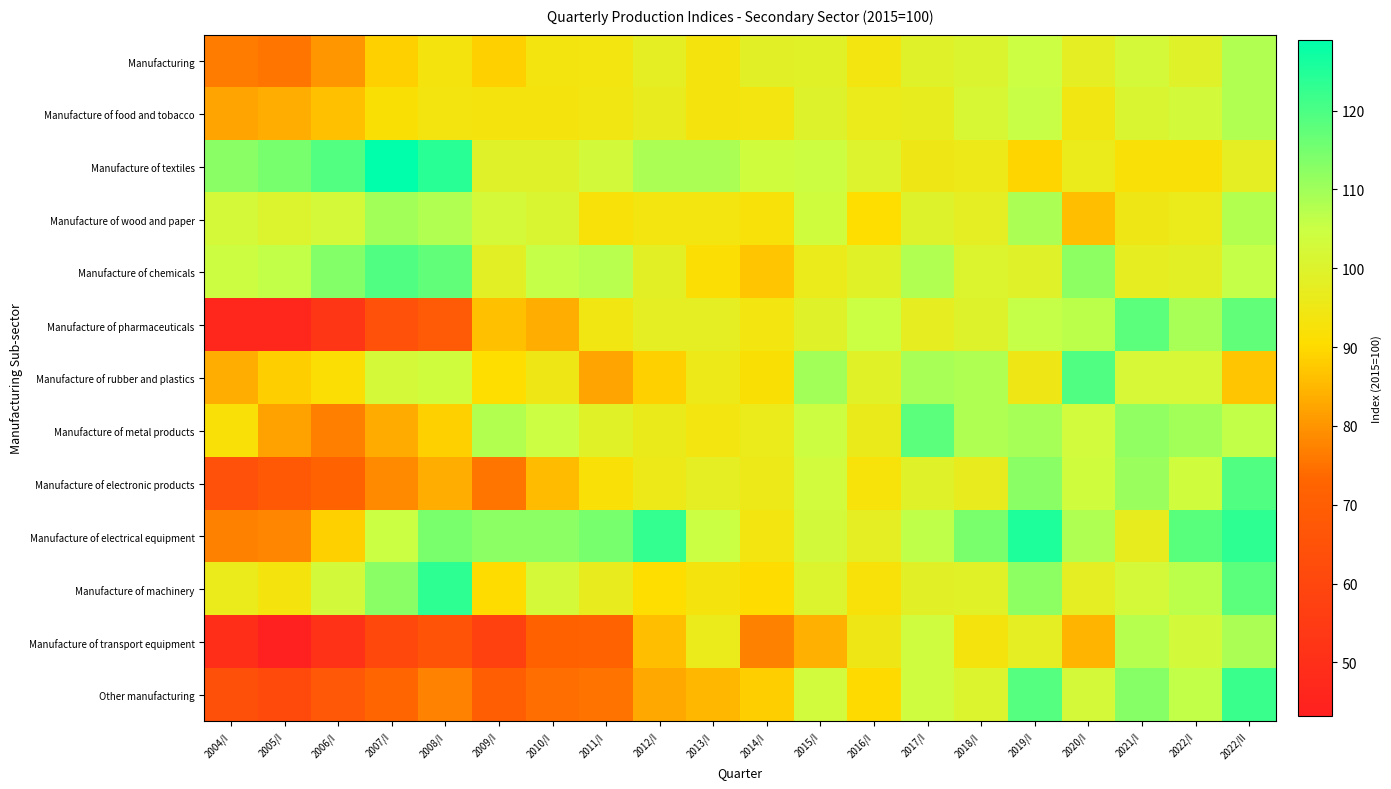

Reading left to right, extract all data points from this chart.

Manufacturing: 2004/I=76.5	2005/I=75.5	2006/I=80.0	2007/I=88.6	2008/I=93.4	2009/I=88.6	2010/I=93.8	2011/I=94.0	2012/I=97.5	2013/I=93.3	2014/I=98.7	2015/I=99.1	2016/I=94.0	2017/I=99.5	2018/I=100.6	2019/I=104.6	2020/I=97.5	2021/I=102.6	2022/I=99.2	2022/II=108.0
Manufacture of food and tobacco: 2004/I=82.3	2005/I=83.7	2006/I=86.2	2007/I=91.5	2008/I=93.7	2009/I=93.4	2010/I=93.4	2011/I=94.3	2012/I=96.7	2013/I=93.3	2014/I=93.9	2015/I=99.8	2016/I=95.8	2017/I=97.1	2018/I=101.6	2019/I=105.5	2020/I=94.4	2021/I=101.0	2022/I=102.9	2022/II=108.1
Manufacture of textiles: 2004/I=112.8	2005/I=114.7	2006/I=119.1	2007/I=129.0	2008/I=124.1	2009/I=99.4	2010/I=99.4	2011/I=103.0	2012/I=108.7	2013/I=108.6	2014/I=103.7	2015/I=104.5	2016/I=99.9	2017/I=95.0	2018/I=95.4	2019/I=89.4	2020/I=95.8	2021/I=92.1	2022/I=92.1	2022/II=97.5
Manufacture of wood and paper: 2004/I=102.6	2005/I=100.5	2006/I=102.5	2007/I=109.8	2008/I=108.0	2009/I=102.8	2010/I=101.1	2011/I=92.4	2012/I=93.8	2013/I=93.9	2014/I=92.4	2015/I=103.6	2016/I=90.7	2017/I=99.8	2018/I=97.5	2019/I=108.6	2020/I=85.8	2021/I=94.8	2022/I=95.9	2022/II=107.8
Manufacture of chemicals: 2004/I=104.2	2005/I=106.2	2006/I=113.5	2007/I=119.3	2008/I=117.5	2009/I=98.3	2010/I=105.6	2011/I=107.0	2012/I=98.3	2013/I=91.3	2014/I=87.0	2015/I=96.1	2016/I=98.8	2017/I=108.0	2018/I=100.4	2019/I=99.2	2020/I=112.2	2021/I=97.5	2022/I=98.2	2022/II=105.8
Manufacture of pharmaceuticals: 2004/I=46.2	2005/I=46.3	2006/I=52.9	2007/I=64.6	2008/I=68.3	2009/I=86.1	2010/I=83.4	2011/I=94.2	2012/I=97.6	2013/I=97.6	2014/I=93.9	2015/I=99.4	2016/I=104.9	2017/I=97.2	2018/I=99.7	2019/I=105.8	2020/I=106.6	2021/I=118.1	2022/I=109.1	2022/II=117.5
Manufacture of rubber and plastics: 2004/I=83.6	2005/I=88.2	2006/I=91.2	2007/I=102.6	2008/I=103.8	2009/I=90.6	2010/I=94.9	2011/I=82.2	2012/I=88.6	2013/I=95.2	2014/I=91.6	2015/I=109.6	2016/I=98.9	2017/I=109.2	2018/I=108.3	2019/I=95.1	2020/I=119.6	2021/I=102.1	2022/I=101.9	2022/II=86.9
Manufacture of metal products: 2004/I=92.0	2005/I=81.8	2006/I=76.9	2007/I=83.3	2008/I=88.4	2009/I=107.7	2010/I=104.5	2011/I=98.9	2012/I=96.3	2013/I=94.1	2014/I=96.0	2015/I=104.4	2016/I=96.3	2017/I=118.2	2018/I=108.5	2019/I=109.3	2020/I=103.5	2021/I=111.7	2022/I=109.6	2022/II=106.2
Manufacture of electronic products: 2004/I=64.3	2005/I=67.9	2006/I=72.1	2007/I=78.6	2008/I=83.7	2009/I=75.4	2010/I=85.6	2011/I=91.8	2012/I=95.3	2013/I=97.6	2014/I=95.1	2015/I=103.2	2016/I=92.7	2017/I=99.4	2018/I=96.8	2019/I=112.7	2020/I=103.5	2021/I=110.6	2022/I=103.6	2022/II=119.3
Manufacture of electrical equipment: 2004/I=77.2	2005/I=77.8	2006/I=88.6	2007/I=105.2	2008/I=114.2	2009/I=112.4	2010/I=112.4	2011/I=114.7	2012/I=122.6	2013/I=105.1	2014/I=94.1	2015/I=103.1	2016/I=97.8	2017/I=106.5	2018/I=114.3	2019/I=125.4	2020/I=108.5	2021/I=96.9	2022/I=118.4	2022/II=123.3
Manufacture of machinery: 2004/I=95.9	2005/I=93.5	2006/I=103.0	2007/I=112.9	2008/I=123.4	2009/I=90.4	2010/I=102.7	2011/I=96.5	2012/I=90.5	2013/I=93.3	2014/I=90.4	2015/I=100.2	2016/I=92.1	2017/I=98.7	2018/I=99.1	2019/I=112.0	2020/I=97.6	2021/I=102.6	2022/I=106.8	2022/II=118.0
Manufacture of transport equipment: 2004/I=49.3	2005/I=43.1	2006/I=51.1	2007/I=61.0	2008/I=65.6	2009/I=57.9	2010/I=71.5	2011/I=72.0	2012/I=85.8	2013/I=95.9	2014/I=77.3	2015/I=84.0	2016/I=95.0	2017/I=104.1	2018/I=93.3	2019/I=98.0	2020/I=84.5	2021/I=107.5	2022/I=102.8	2022/II=108.8
Other manufacturing: 2004/I=64.2	2005/I=61.5	2006/I=67.5	2007/I=73.0	2008/I=77.5	2009/I=70.0	2010/I=74.5	2011/I=75.3	2012/I=82.7	2013/I=84.9	2014/I=88.2	2015/I=103.2	2016/I=90.0	2017/I=103.9	2018/I=100.5	2019/I=118.9	2020/I=102.4	2021/I=113.2	2022/I=106.0	2022/II=122.1